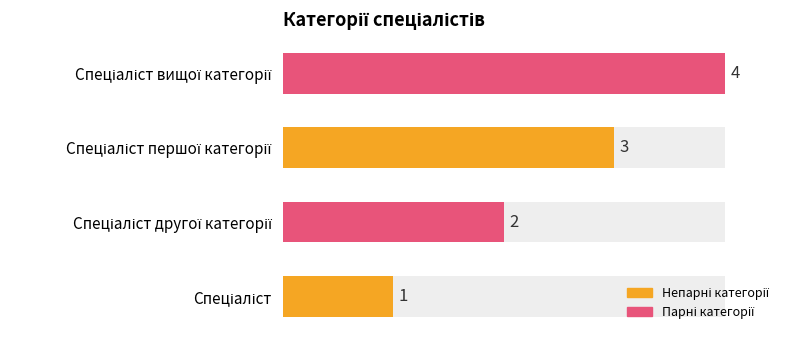

What is the sum of all values?

10